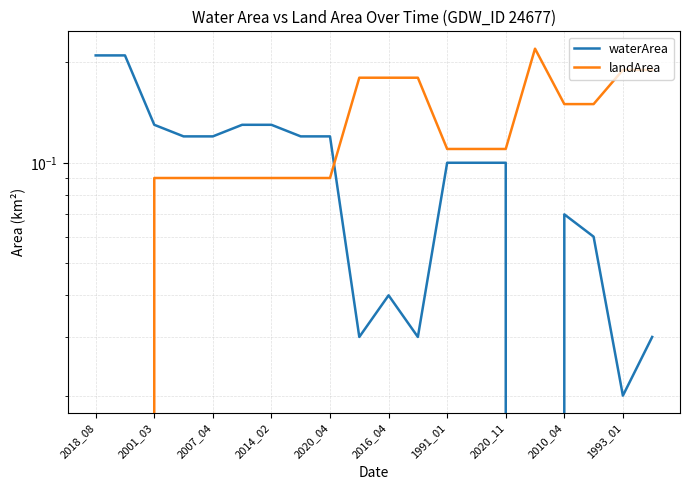

What position from the left is 2020_11?

8